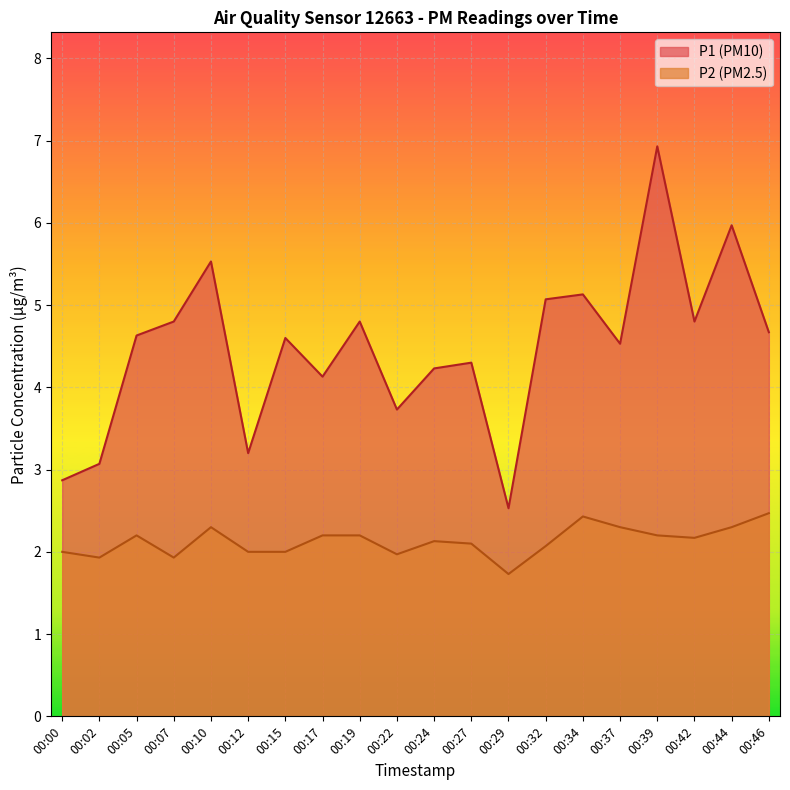

What is the sum of the P1 values at 00:37 and 00:44?

10.5